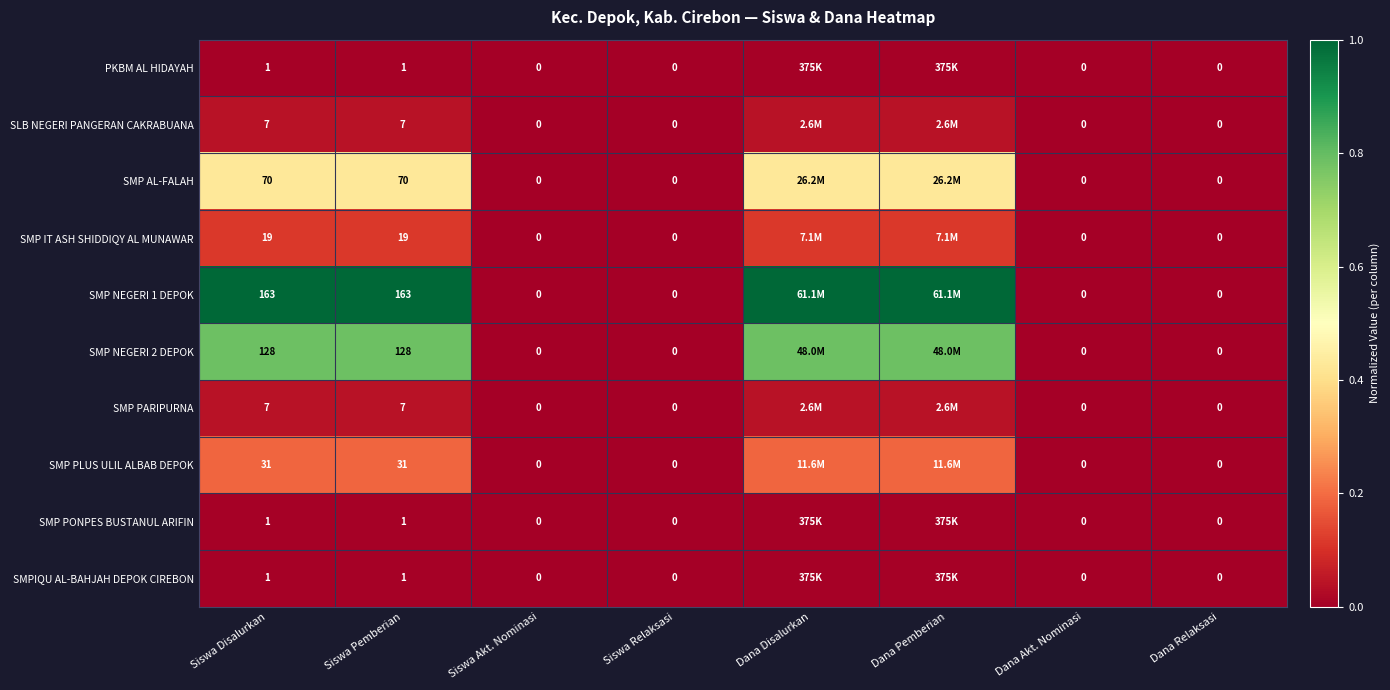

At which category is the sum across all series the highest?

Siswa Disalurkan